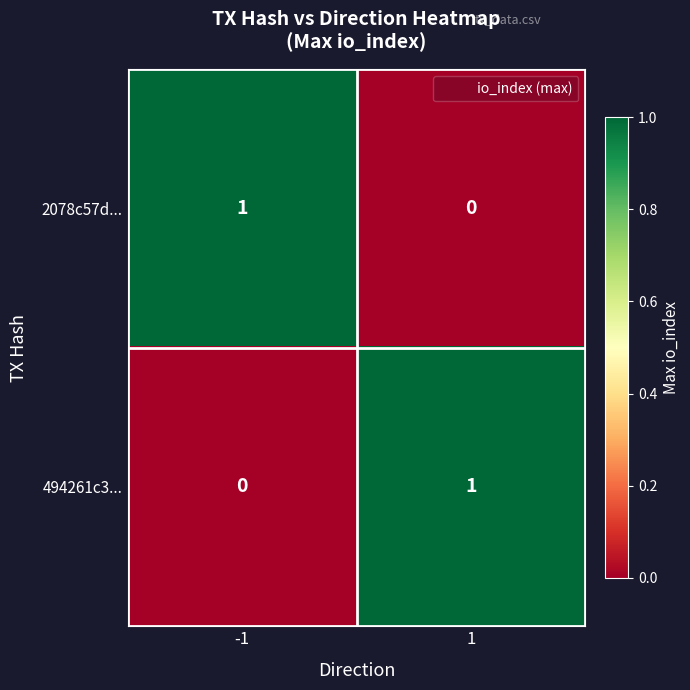

Reading left to right, transcribe all the data shown in this chart.

2078c57d...: -1=1	1=0
494261c3...: -1=0	1=1